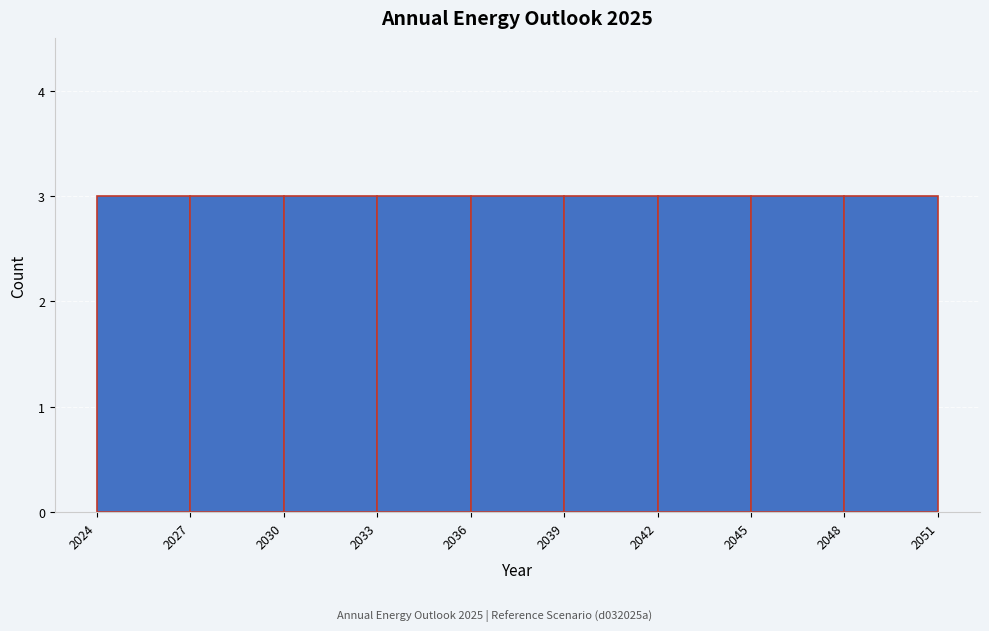

What is the height of the bar covering 2033 to 2036 on the x-axis? The values are not printed on the chart, so give them approximately, as read against the axis.

3